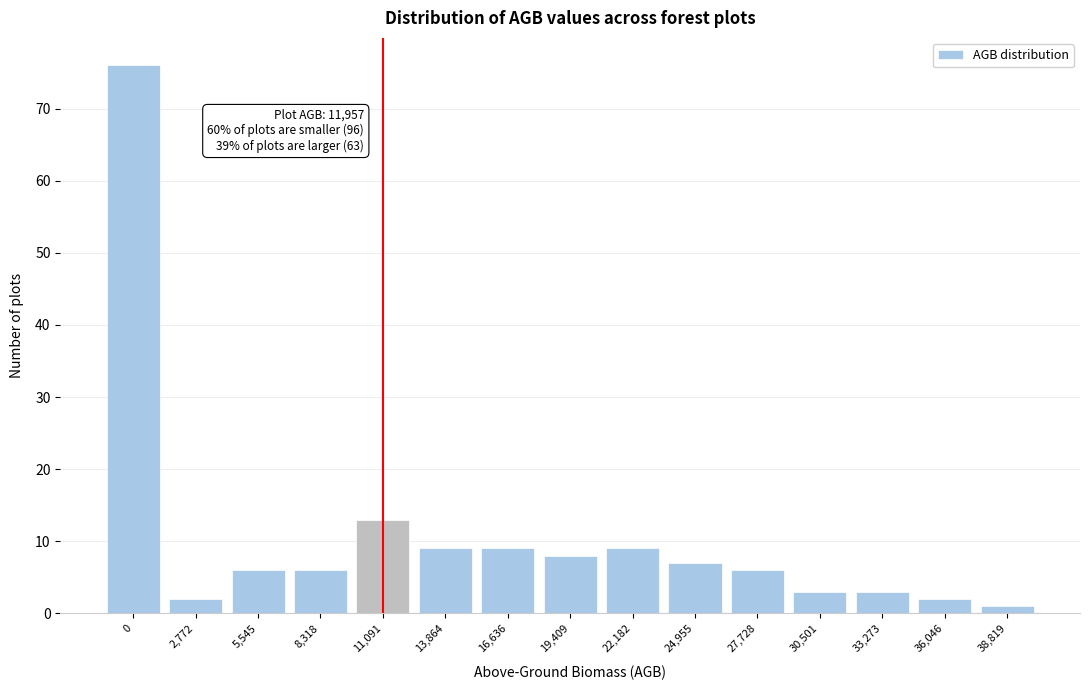

Reading right to left, transcribe all the data shown in this chart.

38,819=1	36,046=2	33,273=3	30,501=3	27,728=6	24,955=7	22,182=9	19,409=8	16,636=9	13,864=9	11,091=13	8,318=6	5,545=6	2,772=2	0=76